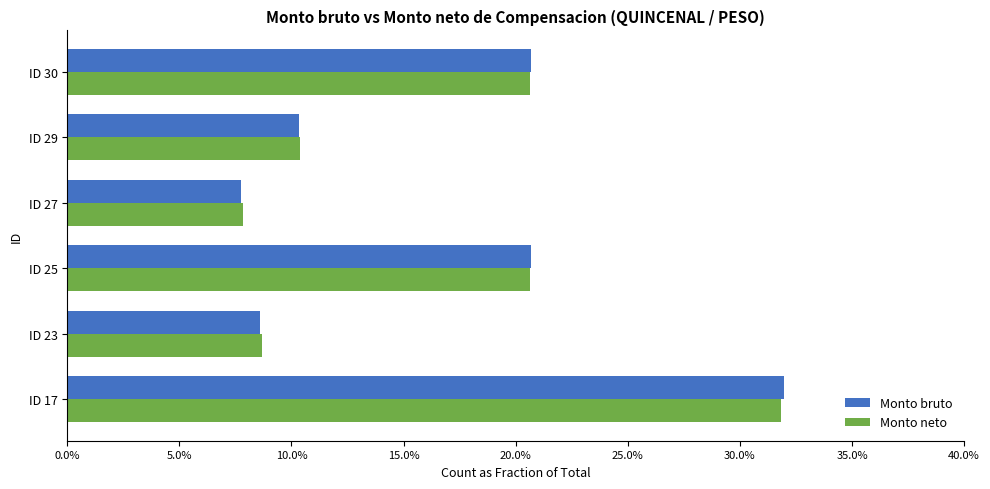

What is the minimum value for Monto bruto?

0.1